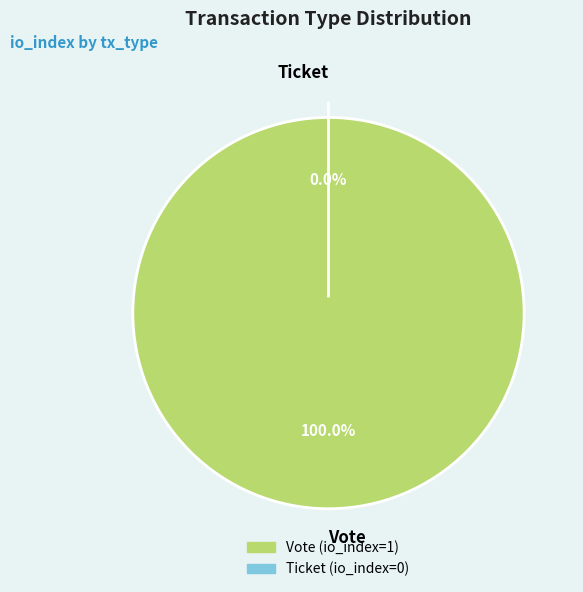

How many segments does this pie chart have?

2